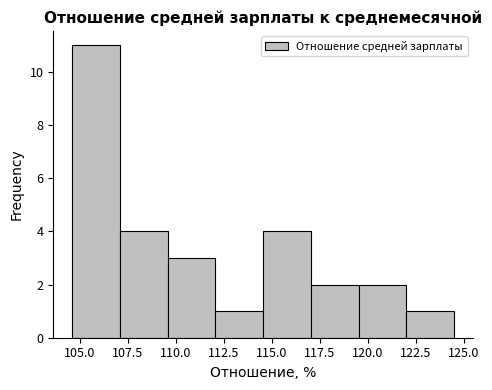

Reading left to right, transcribe this chart: for each bar, give the range it covers on the x-axis and its height. Neither the bar edges nor the heights are printed on the chart, so give them approximately, as read against the axes.

104.5 to 107.0: 11
107.0 to 109.5: 4
109.5 to 112.0: 3
112.0 to 114.5: 1
114.5 to 117.0: 4
117.0 to 119.5: 2
119.5 to 122.0: 2
122.0 to 124.5: 1